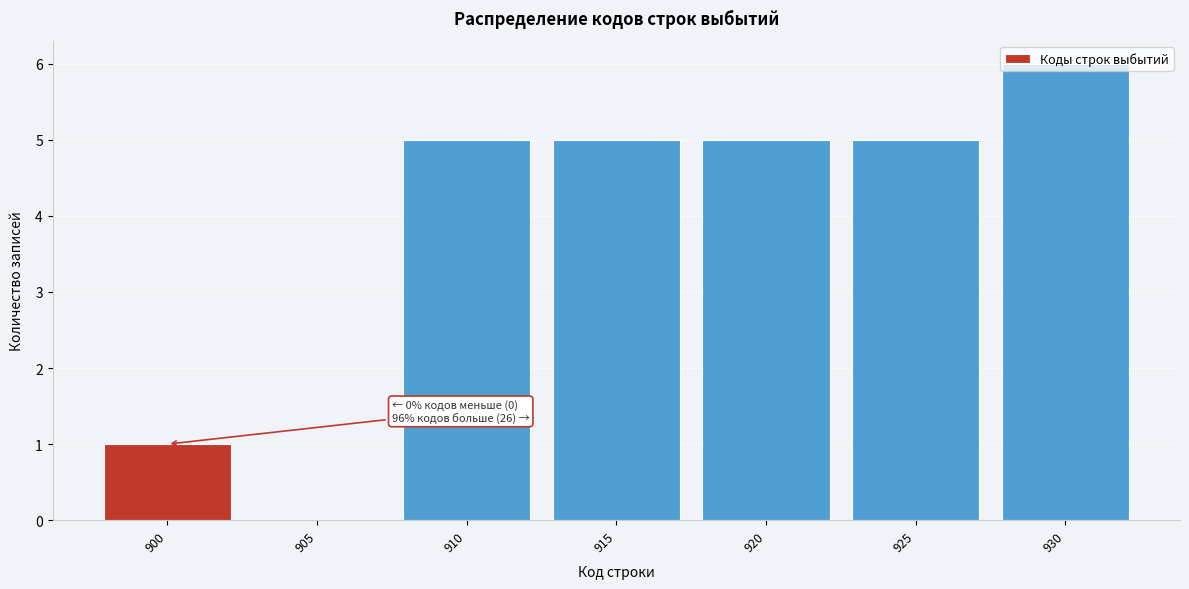

The value at 930 is 8. True or false?

False